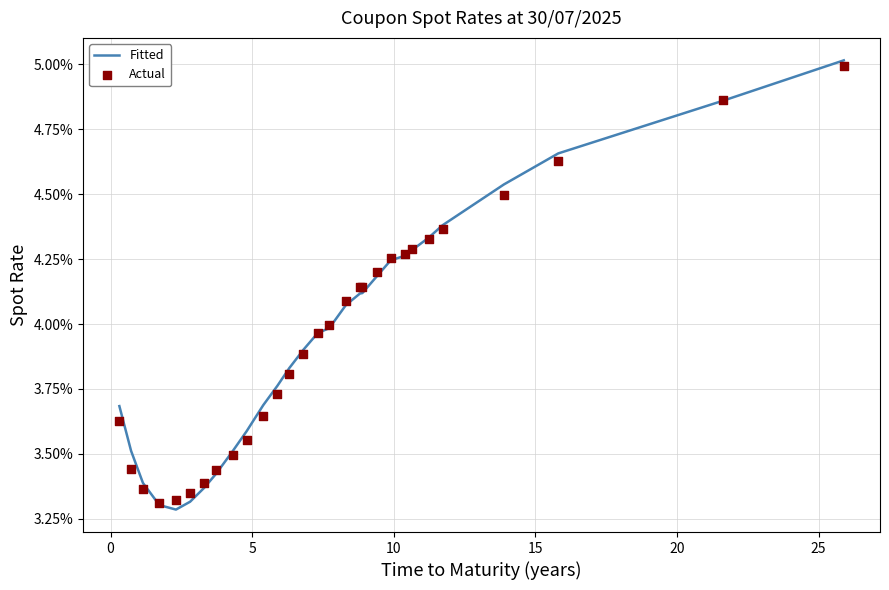

Which series contains the lowest Y value?

Fitted